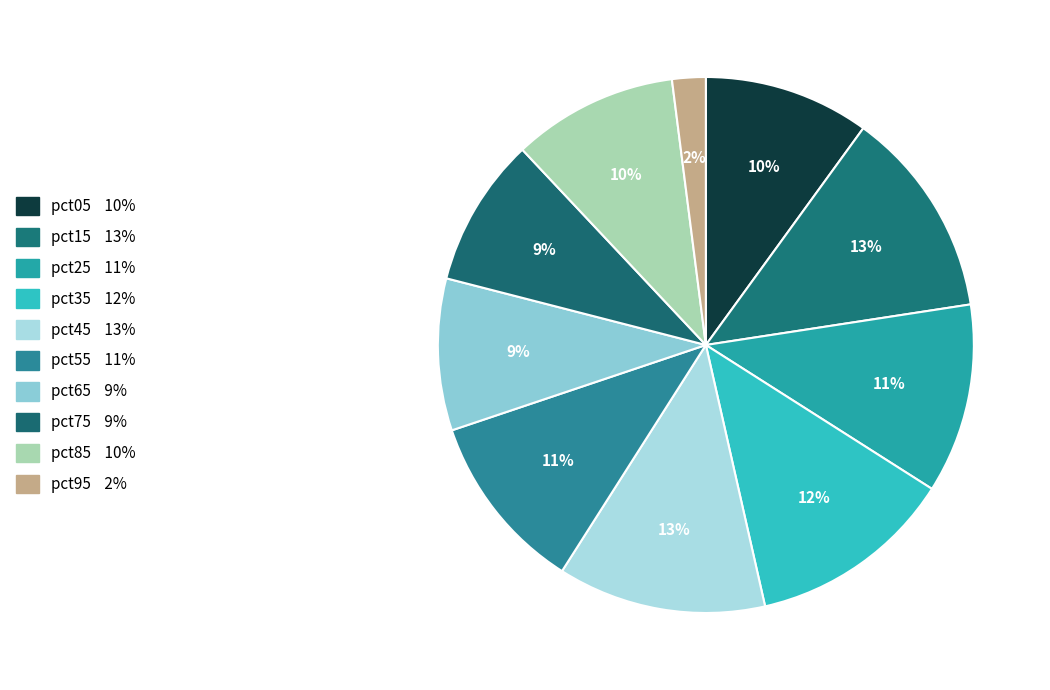

Which slice is the smallest?

pct95